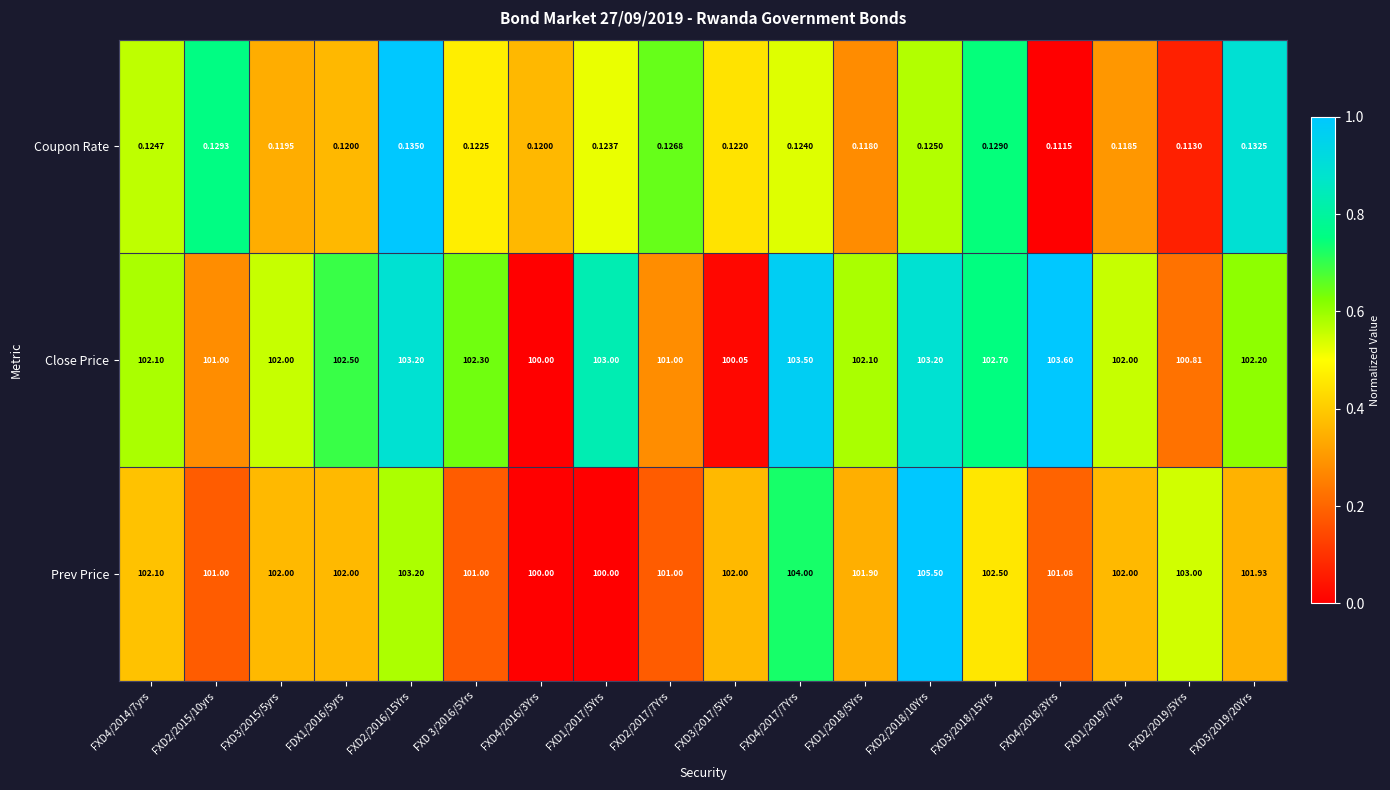

At how many categories does at least one series exceed 0?

18